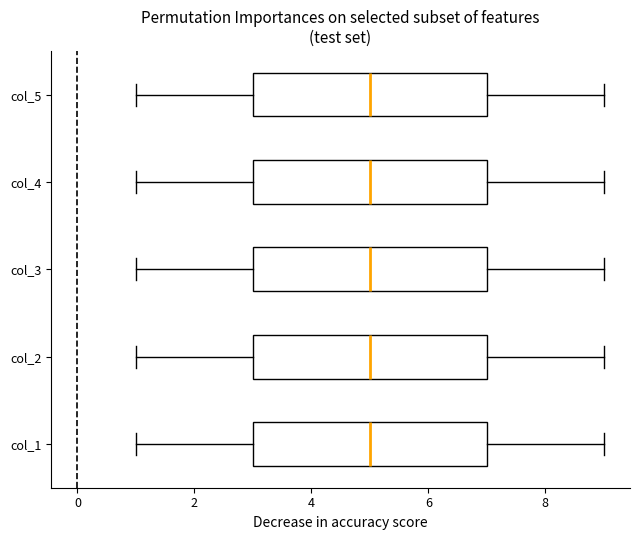

Reading bottom to top, transcribe this box plot: for each box, give where its median line is, the range the box spans, and where its two whiskers end, as read against the x-axis. The values are not printed on the chart, so give them approximately, as read against the axis.

col_1: median 5, box 3 to 7, whiskers 1 to 9
col_2: median 5, box 3 to 7, whiskers 1 to 9
col_3: median 5, box 3 to 7, whiskers 1 to 9
col_4: median 5, box 3 to 7, whiskers 1 to 9
col_5: median 5, box 3 to 7, whiskers 1 to 9